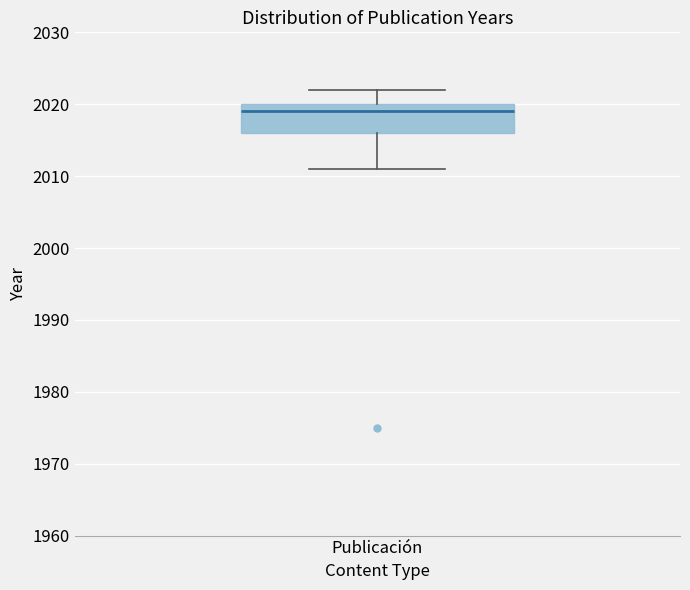

Transcribe this box plot: give where the median line is, the range the box spans, and where the two whiskers end, as read against the y-axis. The values are not printed on the chart, so give them approximately, as read against the axis.

median 2019, box 2016 to 2020, whiskers 2011 to 2022